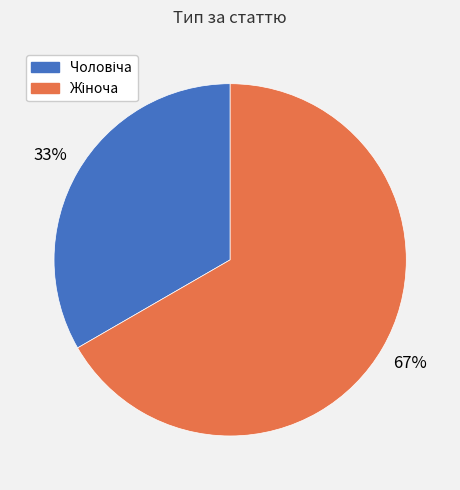

To the nearest percent, what is the average slice percentage?

50%